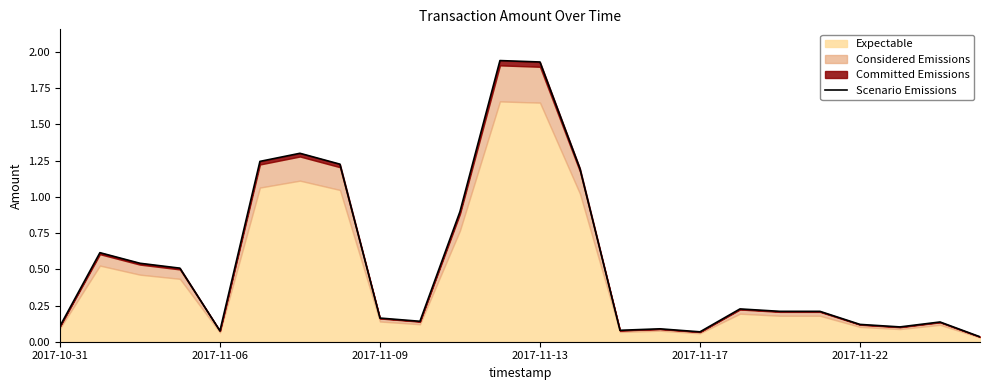

The value at 13 is 1.2. True or false?

True